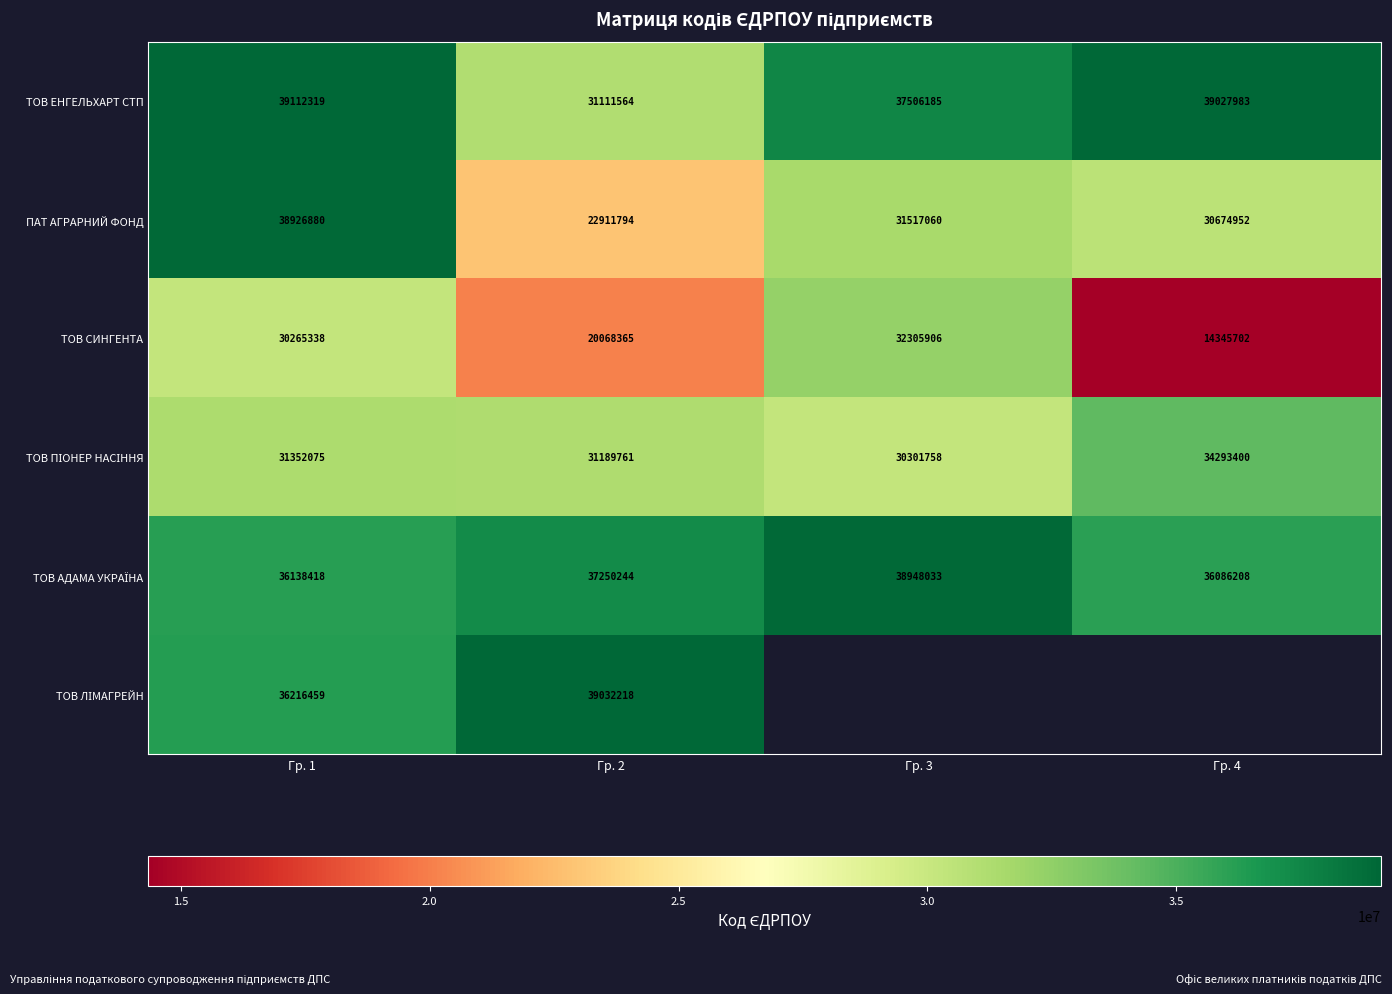

At which label does ПАТ АГРАРНИЙ ФОНД reach its peak?

Гр. 1